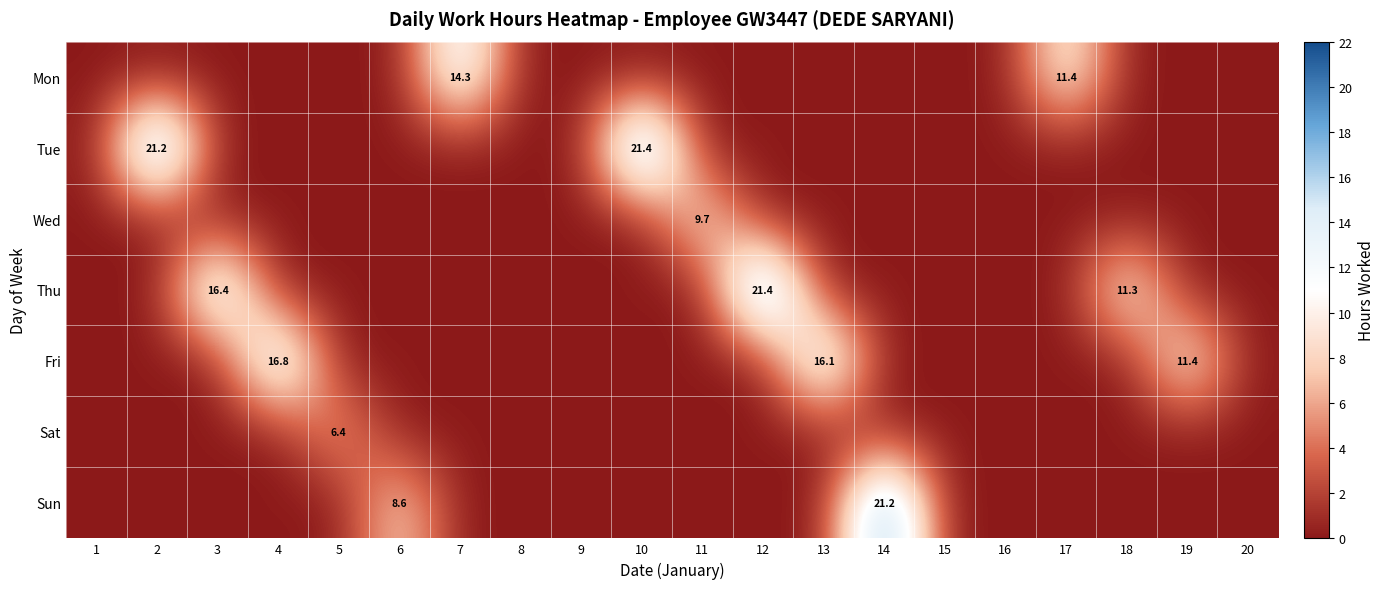

True or false: Mon has a value of 14.3 at 7.

True